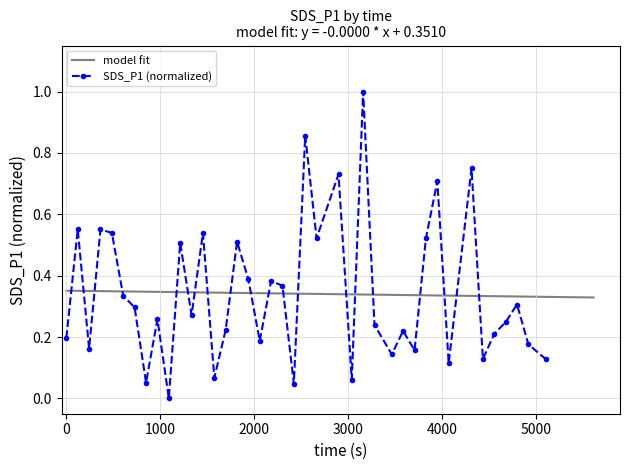

Count the number of data series in this chart.

1